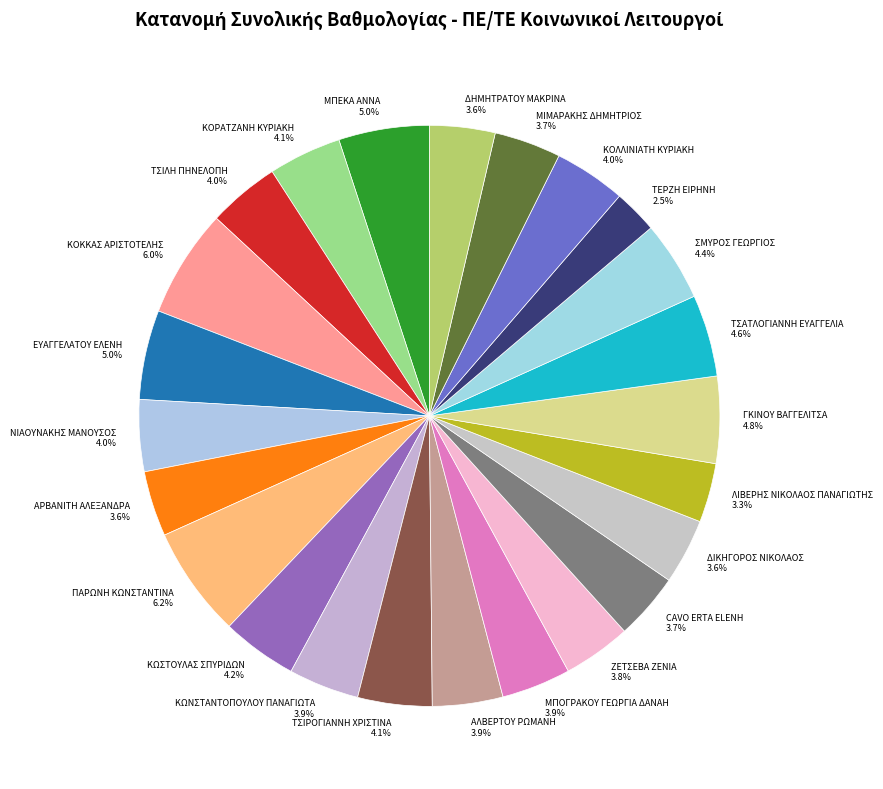

Does ΔΗΜΗΤΡΑΤΟΥ ΜΑΚΡΙΝΑ represent more than half of the total?

No